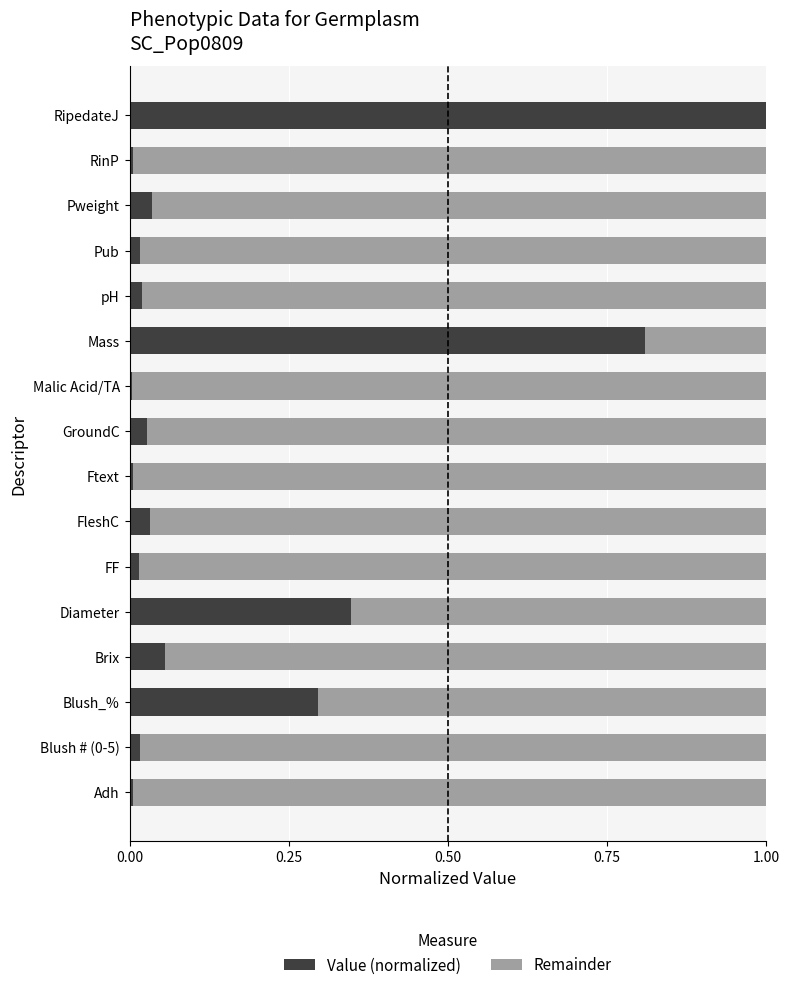

The value of Value (normalized) at RinP is 0.0. True or false?

True